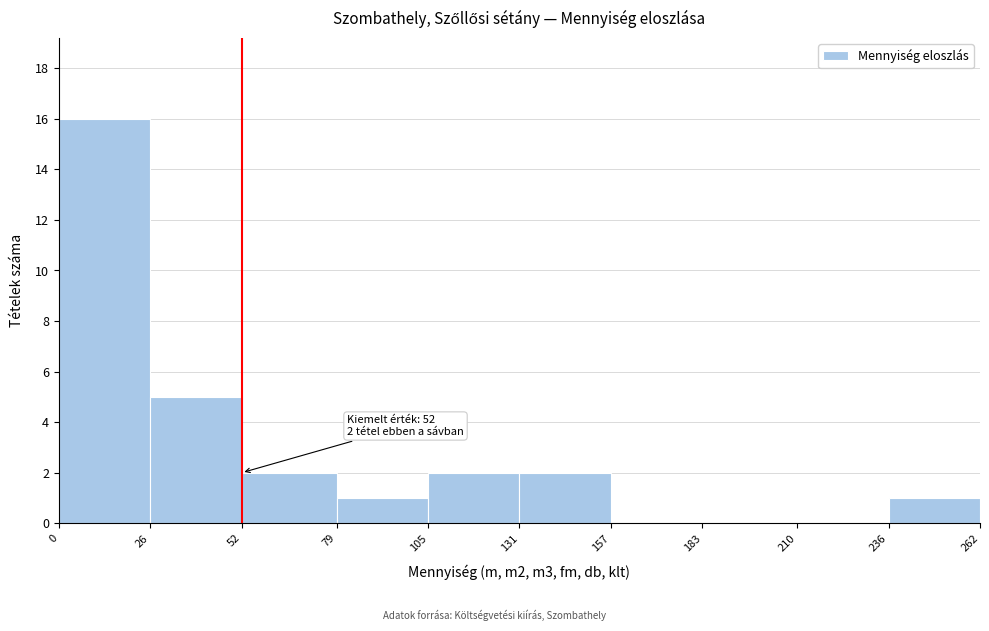

Over which range of the x-axis is the bar tallest?

0 to 26